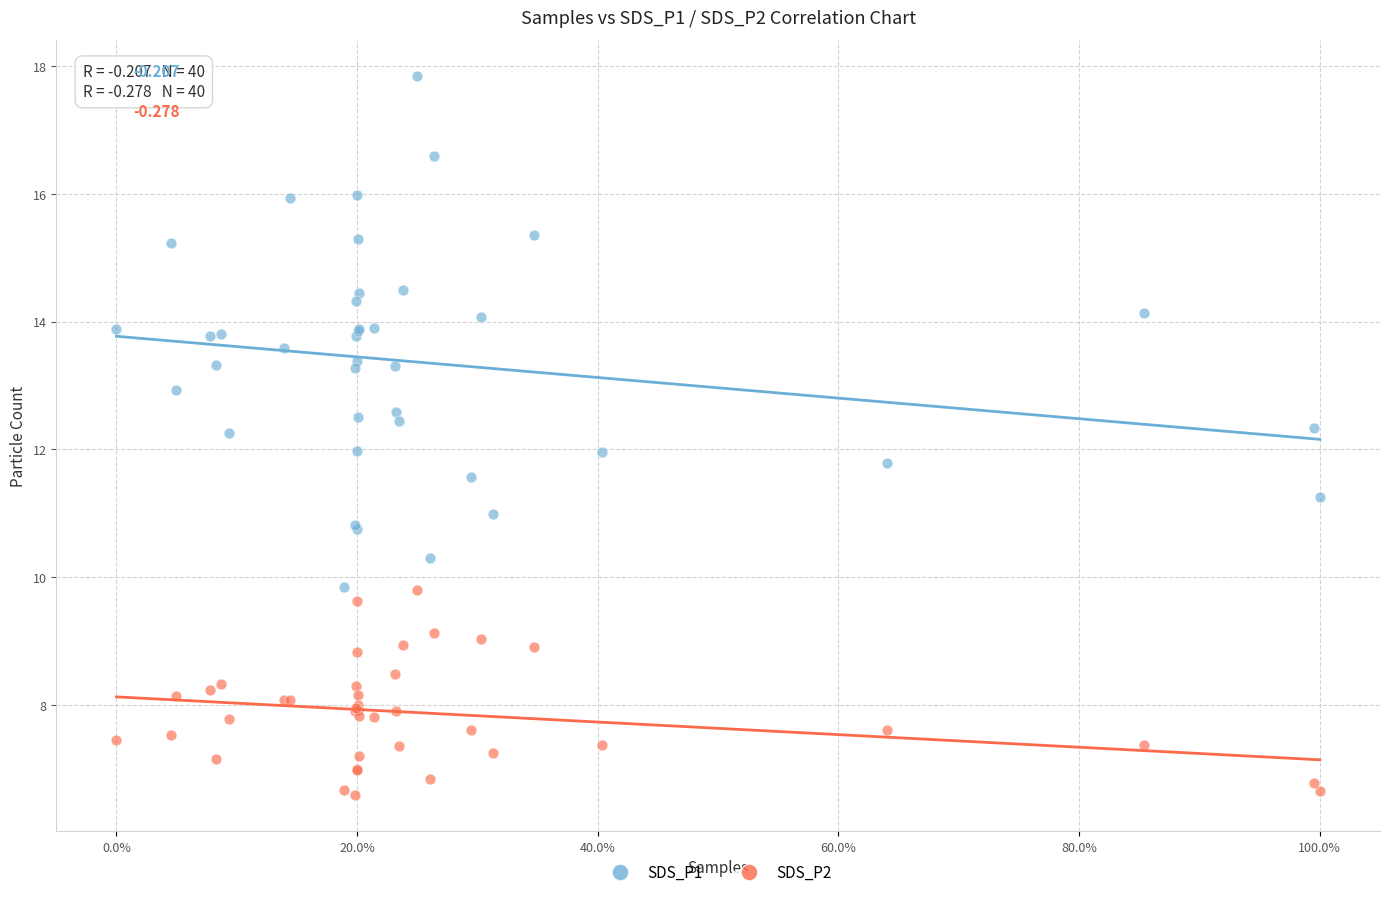

Which series has the largest Y range (max minus min)?

SDS_P1